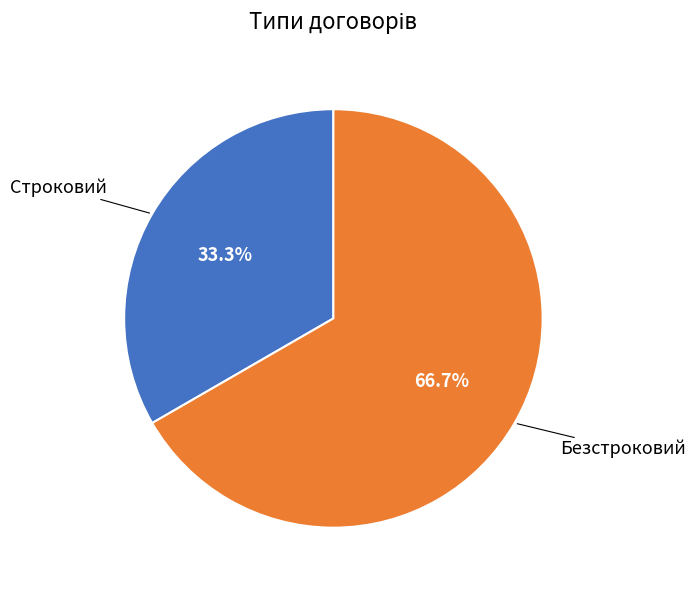

Approximately how many times larger is the value at Безстроковий compared to Строковий?

2.0